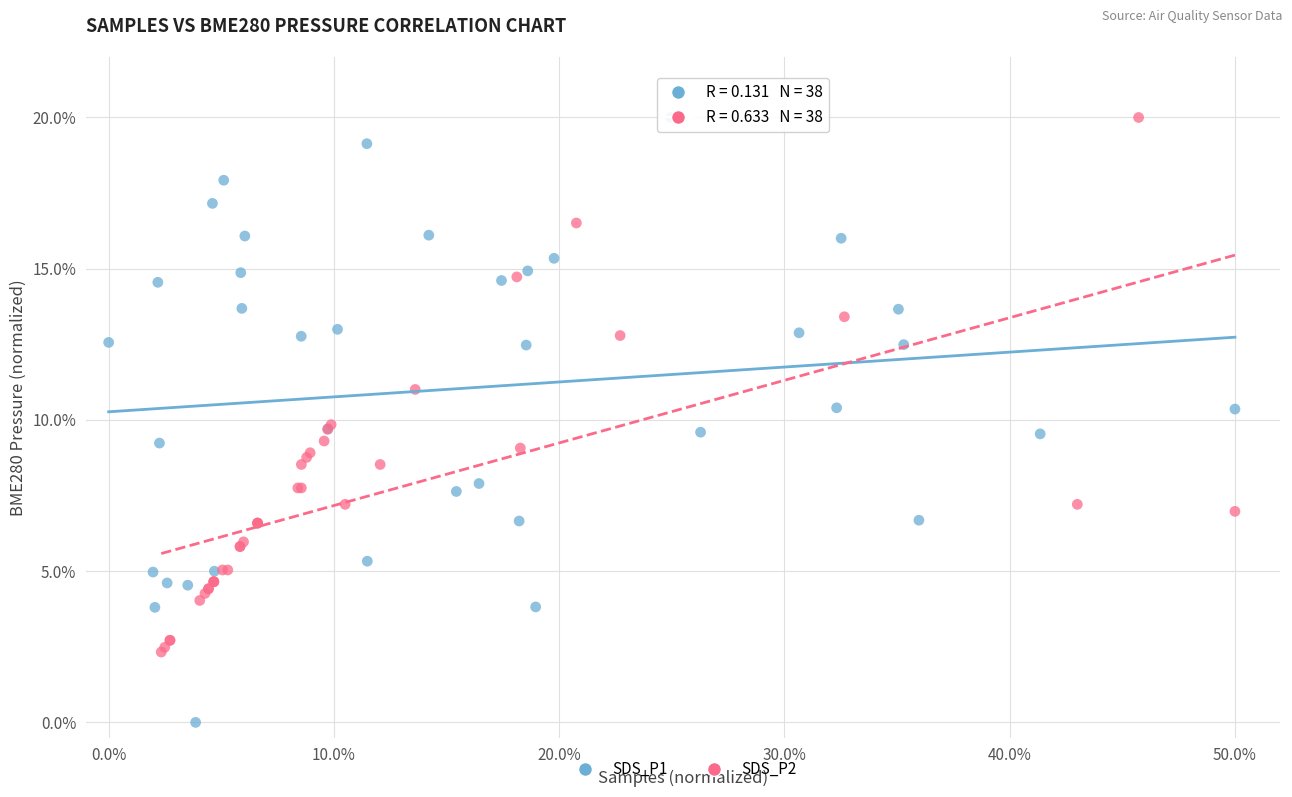

Which series reaches the minimum Y coordinate?

SDS_P1